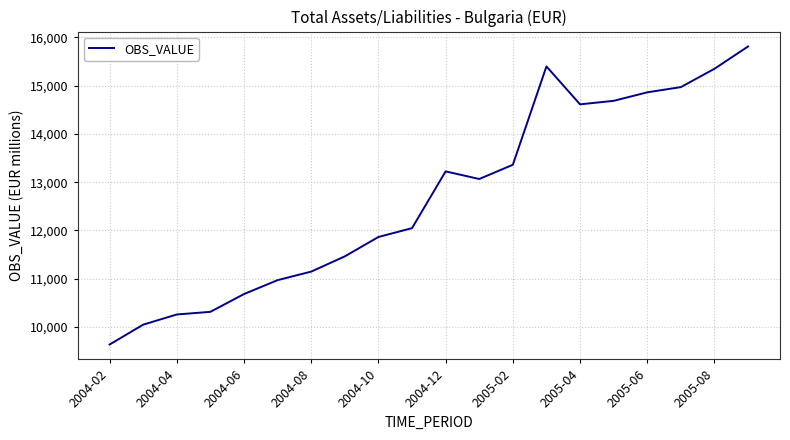

How many lines are shown in the chart?

1